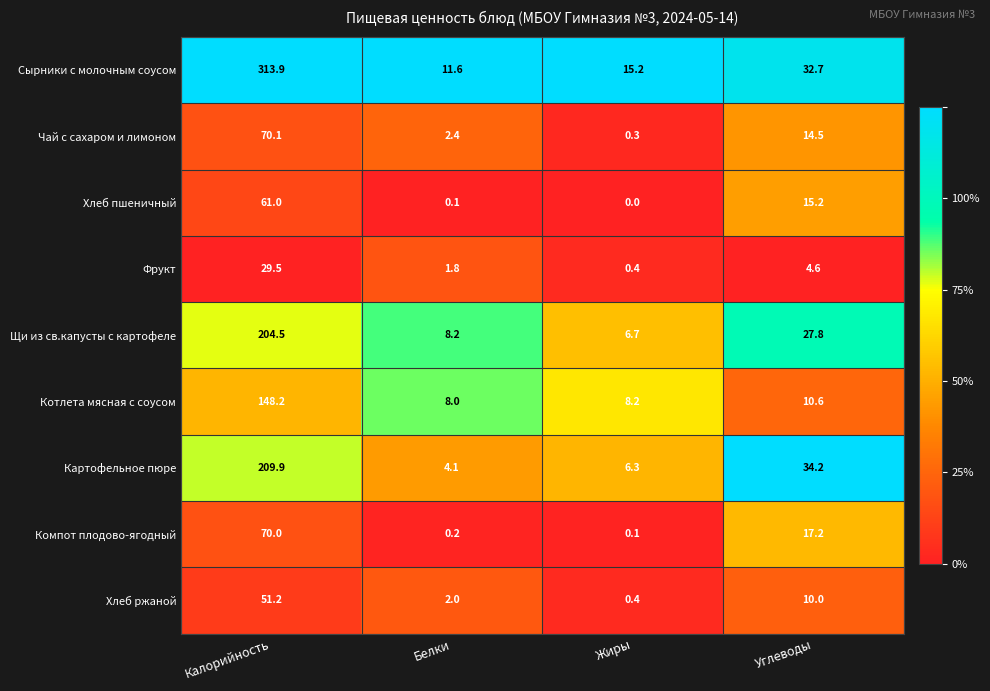

Count the number of data series in this chart.

9